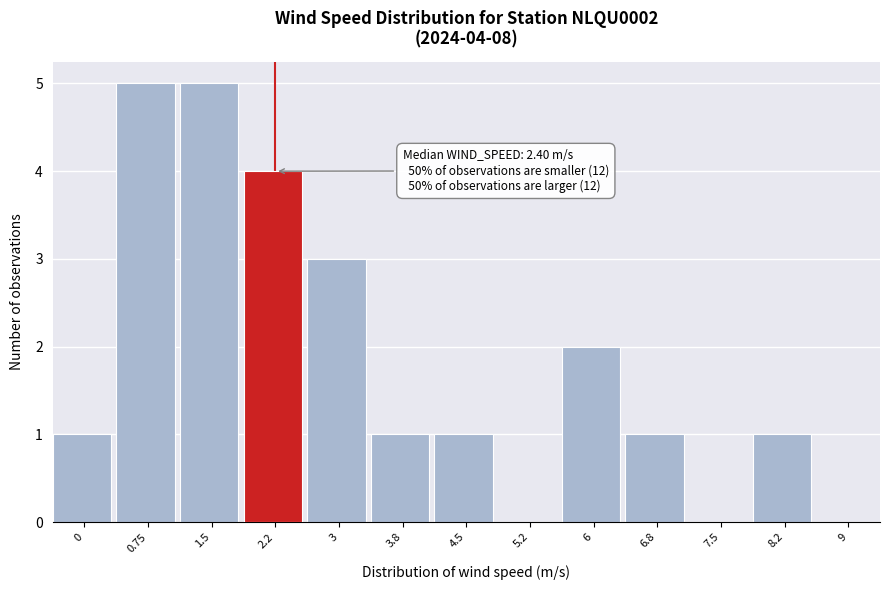

Reading right to left, transcribe all the data shown in this chart.

9=0	8.2=1	7.5=0	6.8=1	6=2	5.2=0	4.5=1	3.8=1	3=3	2.2=4	1.5=5	0.75=5	0=1